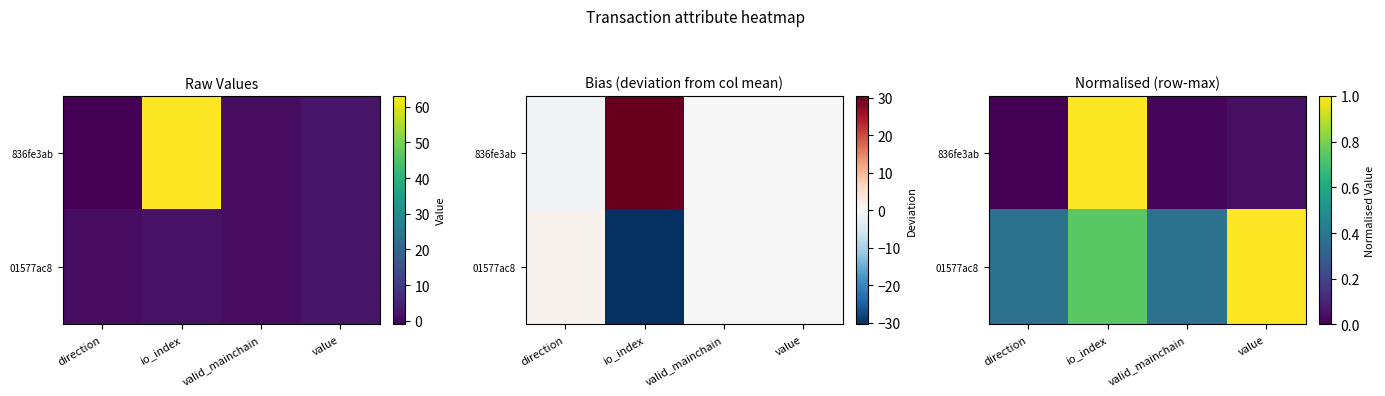

How many series are shown in this chart?

2